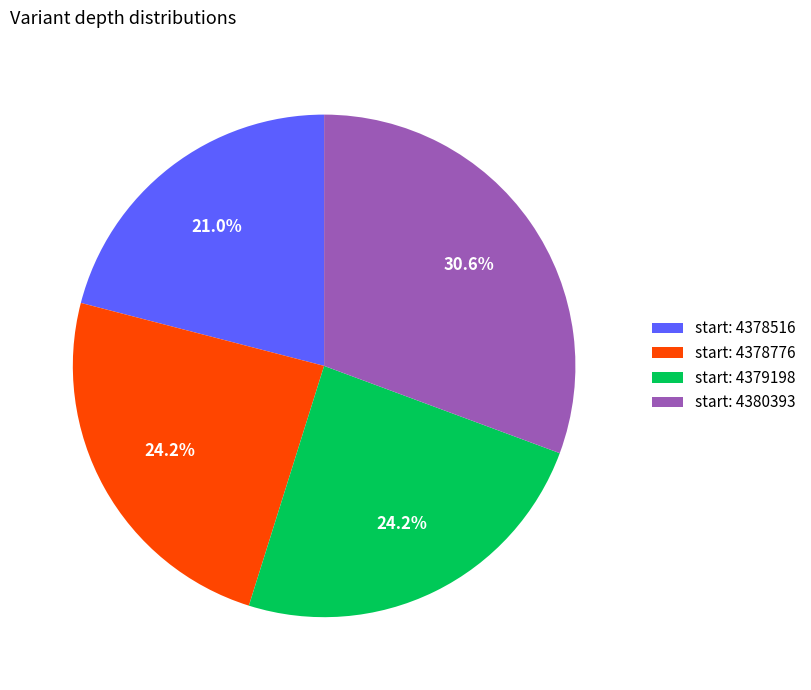

Which category has the smallest portion of the pie?

start: 4378516